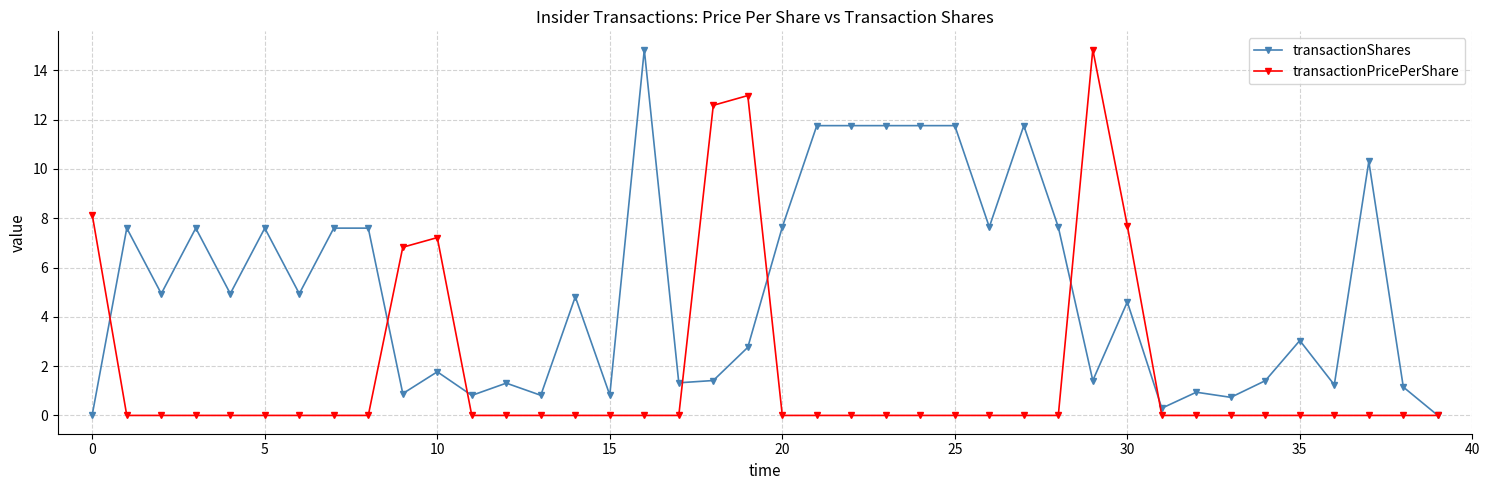

Which series has the largest total across all categories?

transactionShares